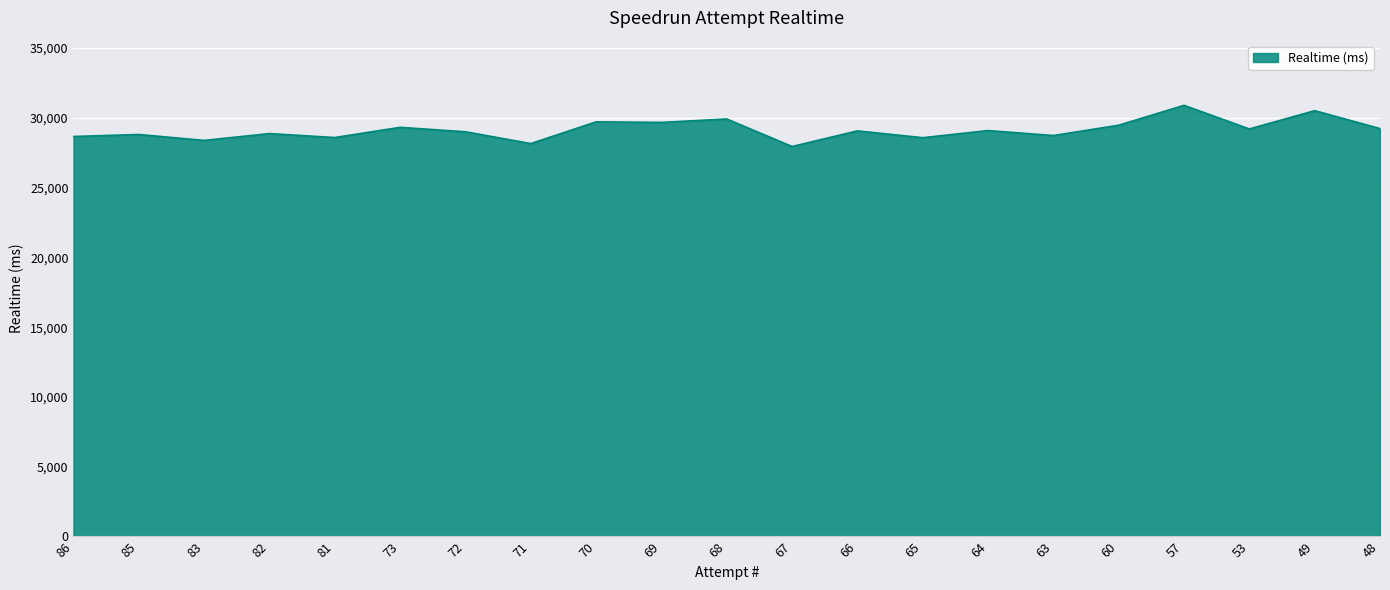

The value at 48 is 13345. True or false?

False